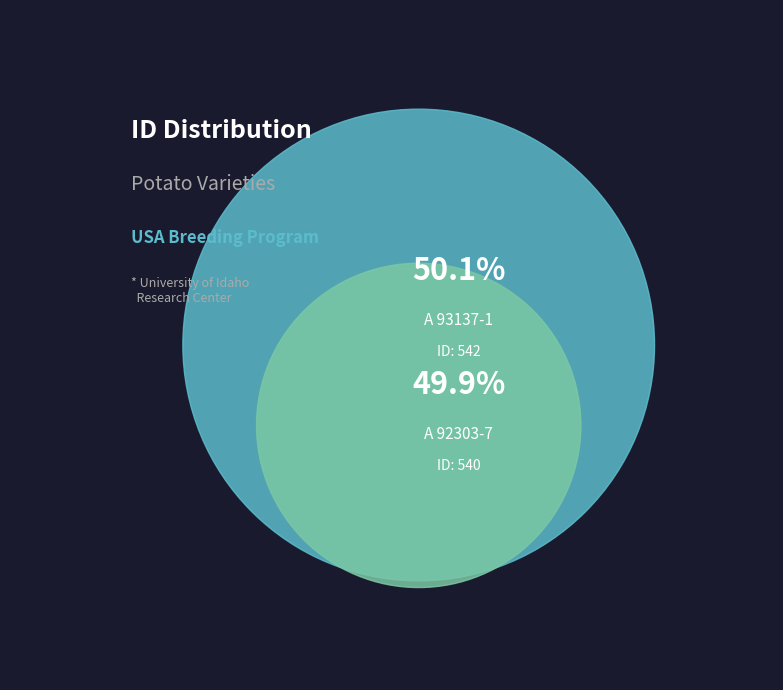

Count the number of slices in the pie.

2